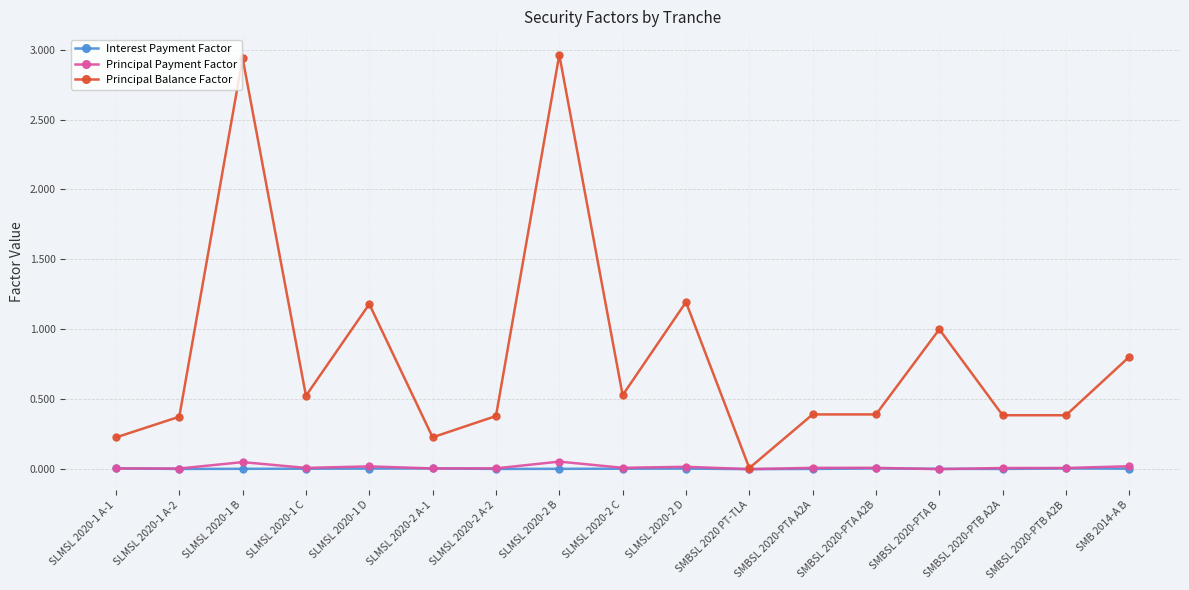

True or false: Principal Payment Factor has more than 1 points higher than both neighbors.

True